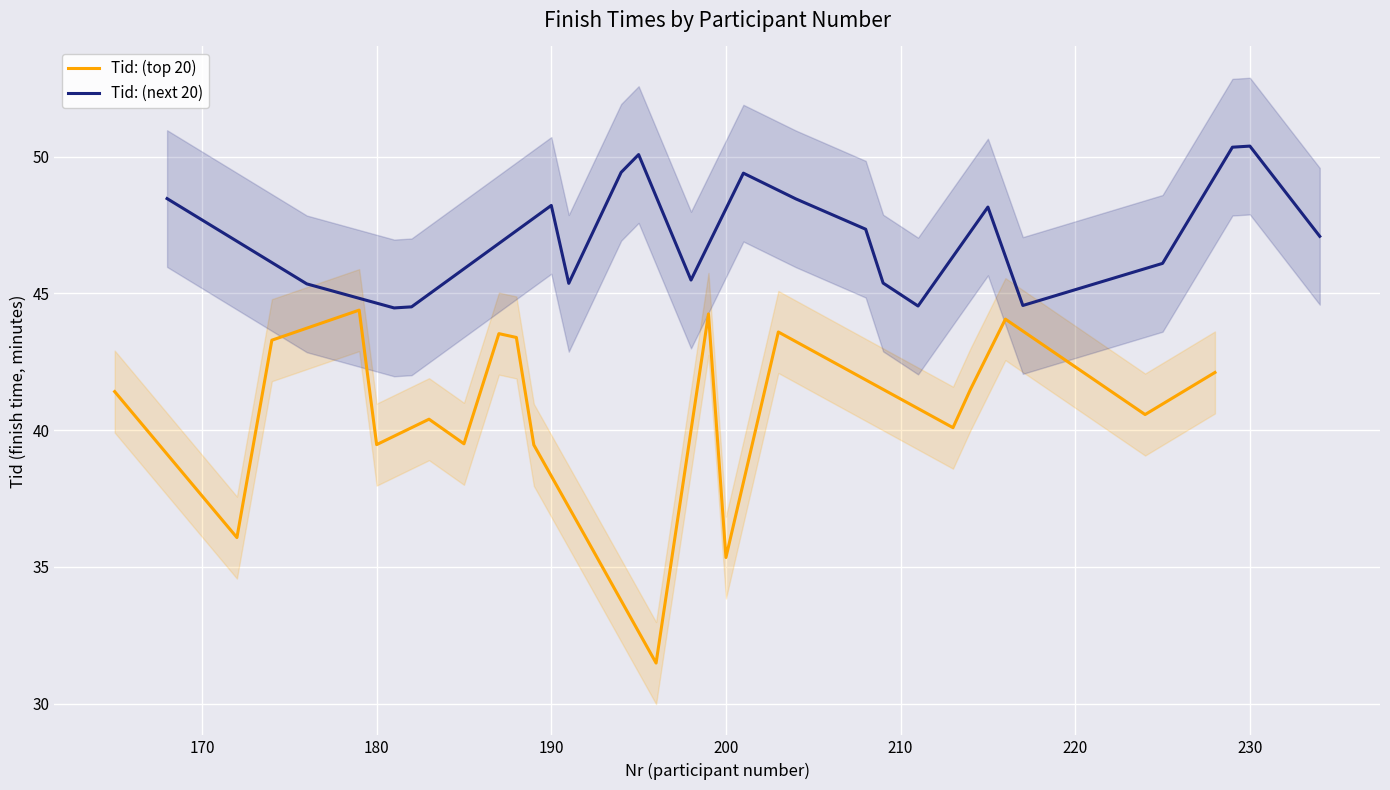

Does the chart display data point markers on the line(s)?

No